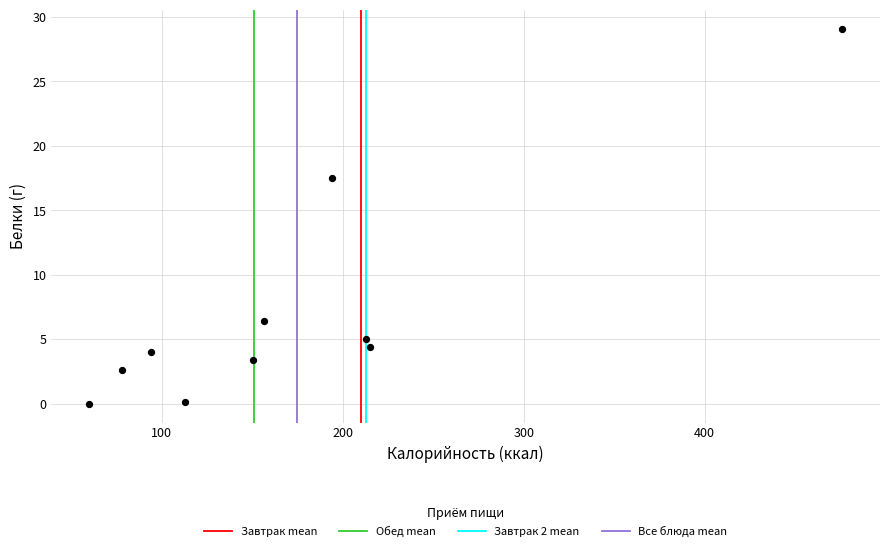

What is the range of X values (max minus min)?

416.0